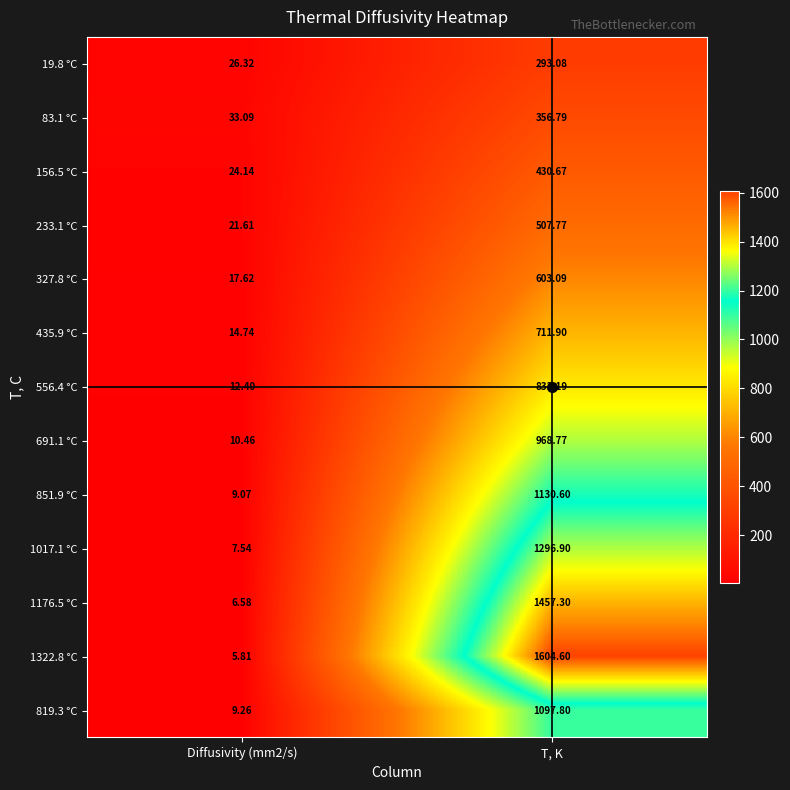

What is the maximum value shown in the chart?

1604.6